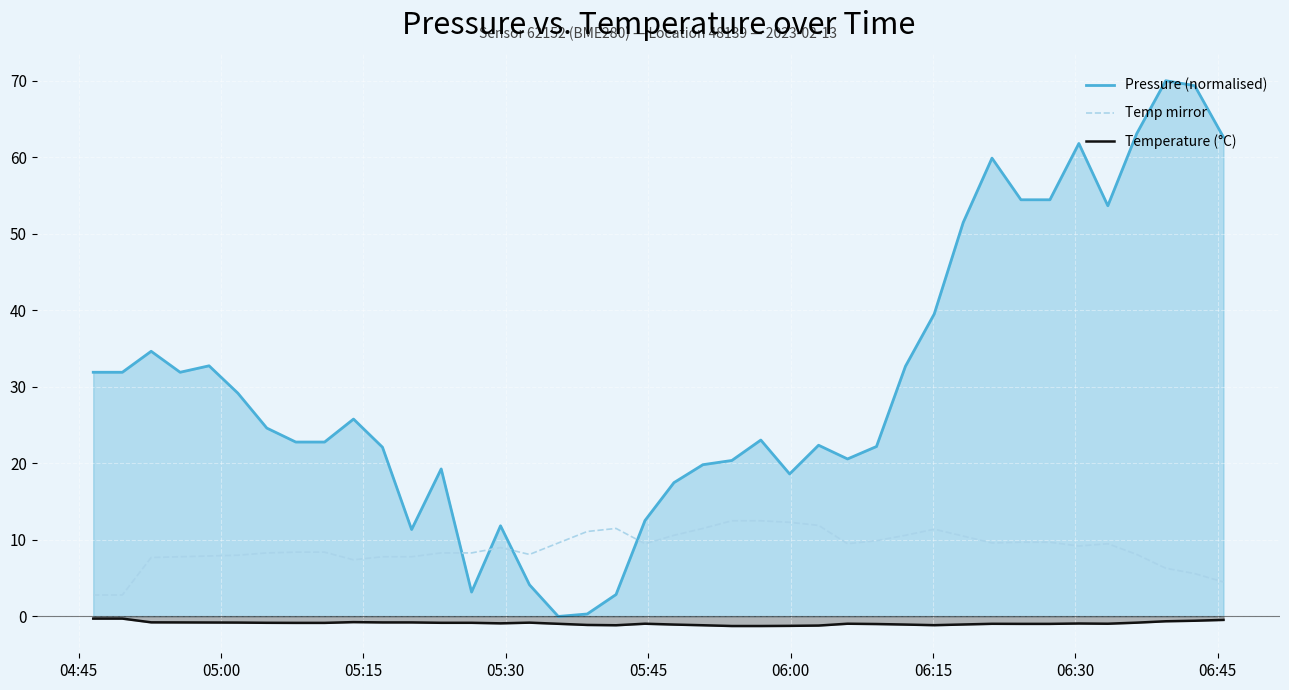

In Pressure (normalised), how many points are higher than both neighbors (excluding endpoints)?

10